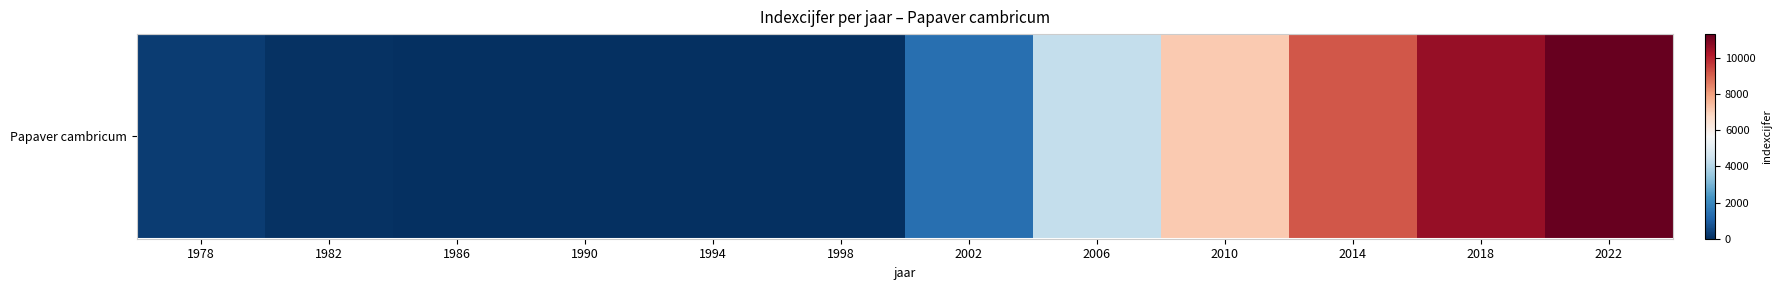

Reading left to right, extract all data points from this chart.

291	77	0	0	0	0	1388	4332	7165	9184	10595	11325